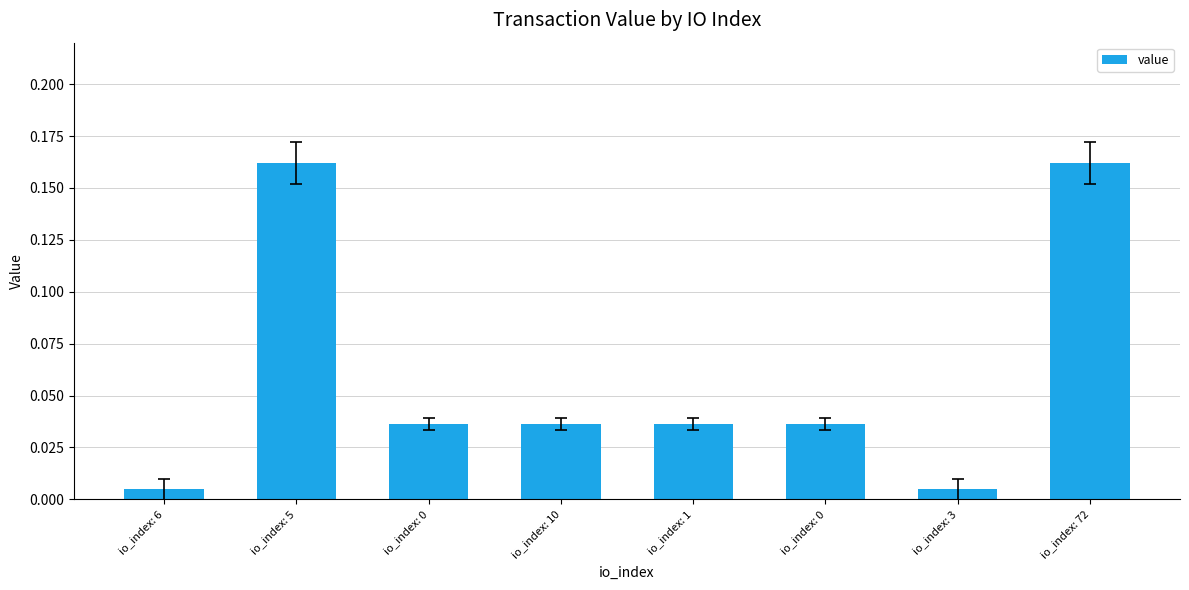

Is it true that the value at io_index: 0 is 0.0?

True